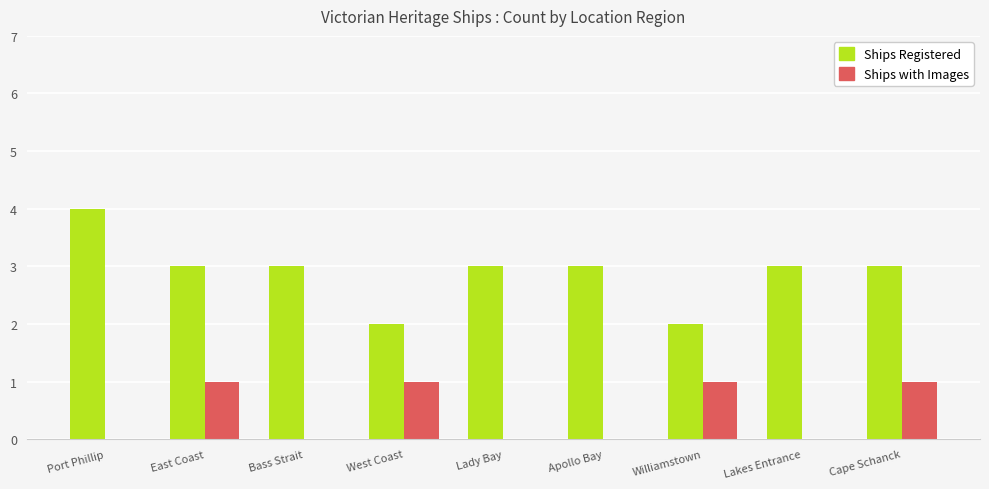

Is the value of Ships with Images at Cape Schanck greater than the value of Ships Registered at Williamstown?

No